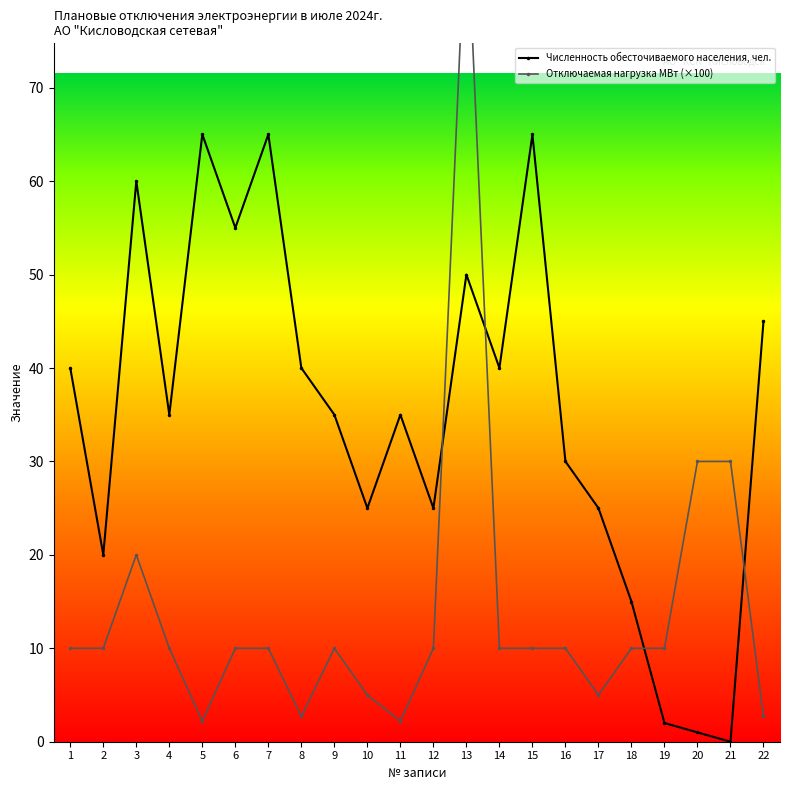

Where is the first local maximum for Отключаемая нагрузка МВт (×100)?

3